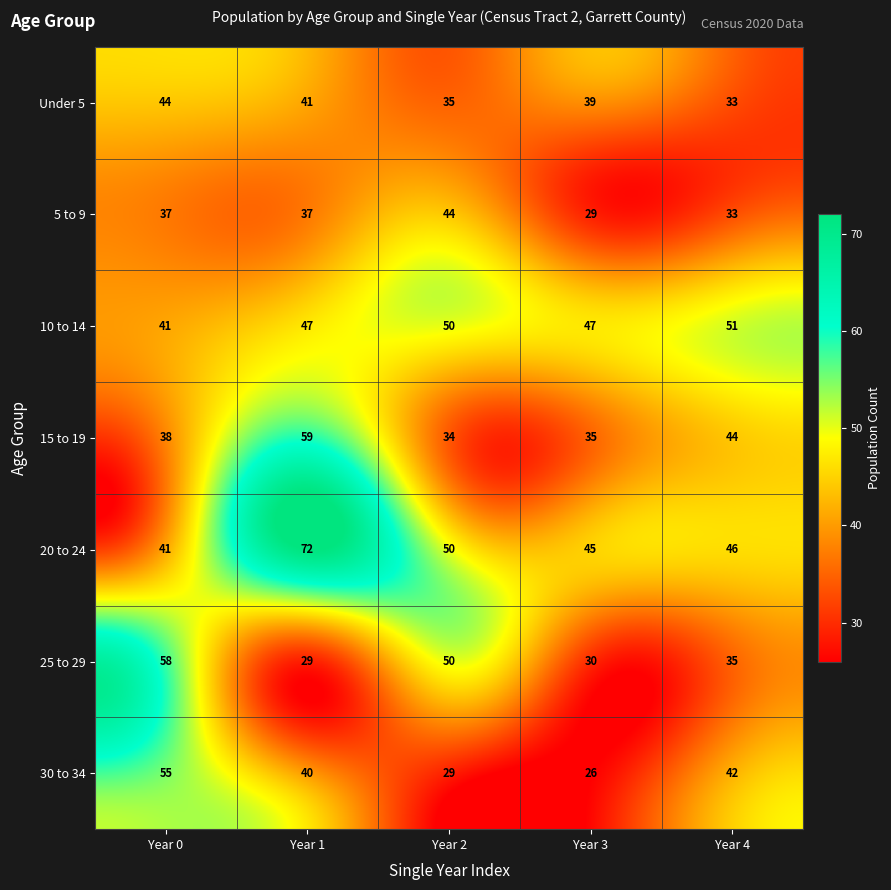

How many data points in 15 to 19 are less than 38?

2